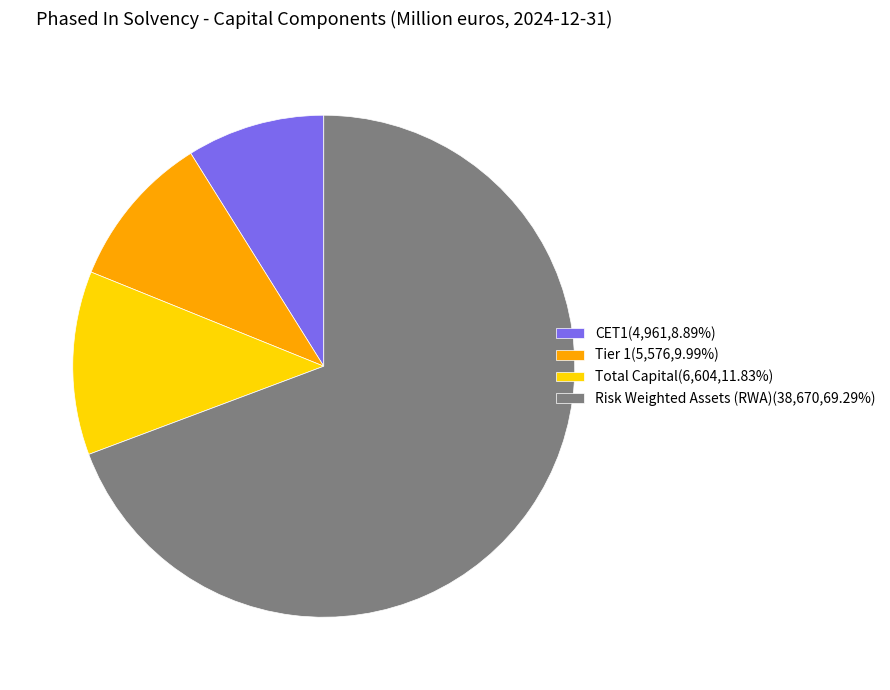

The Total Capital slice represents 12% of the pie. True or false?

True